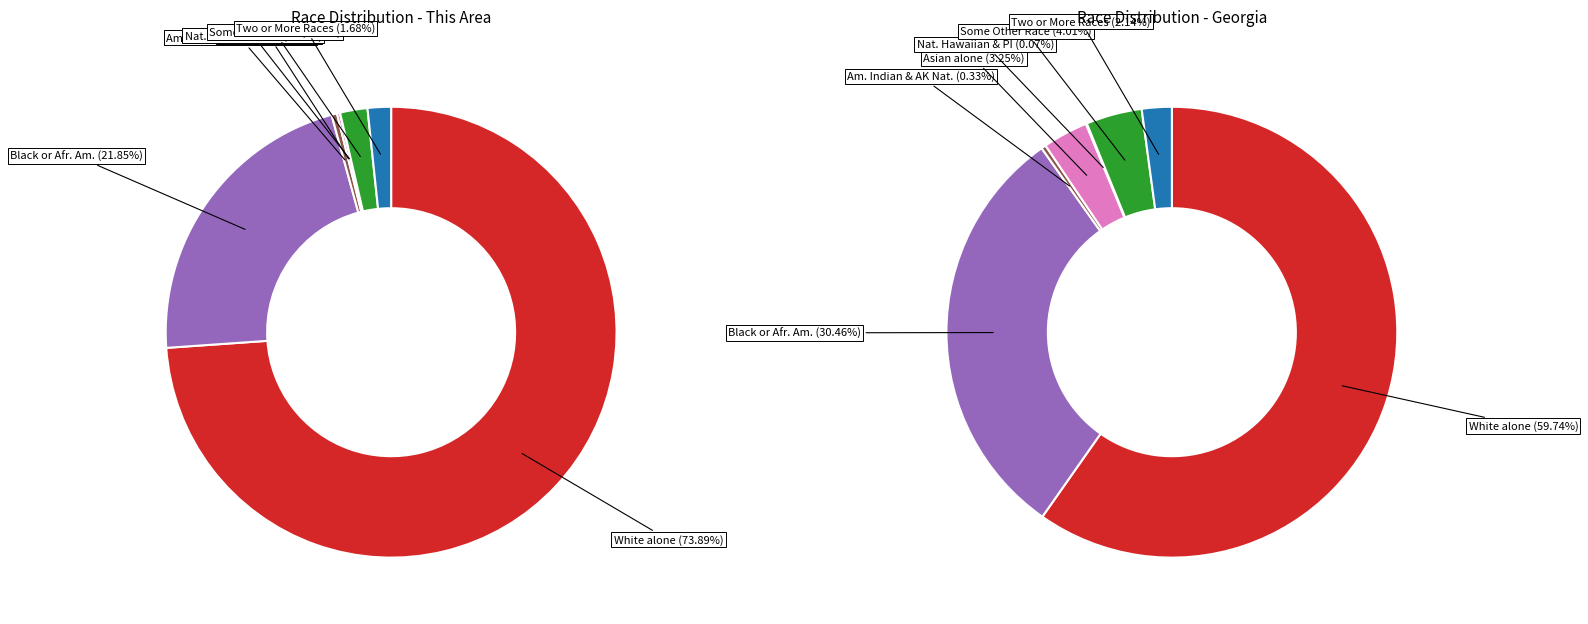

To the nearest percent, what is the average slice percentage?

14%